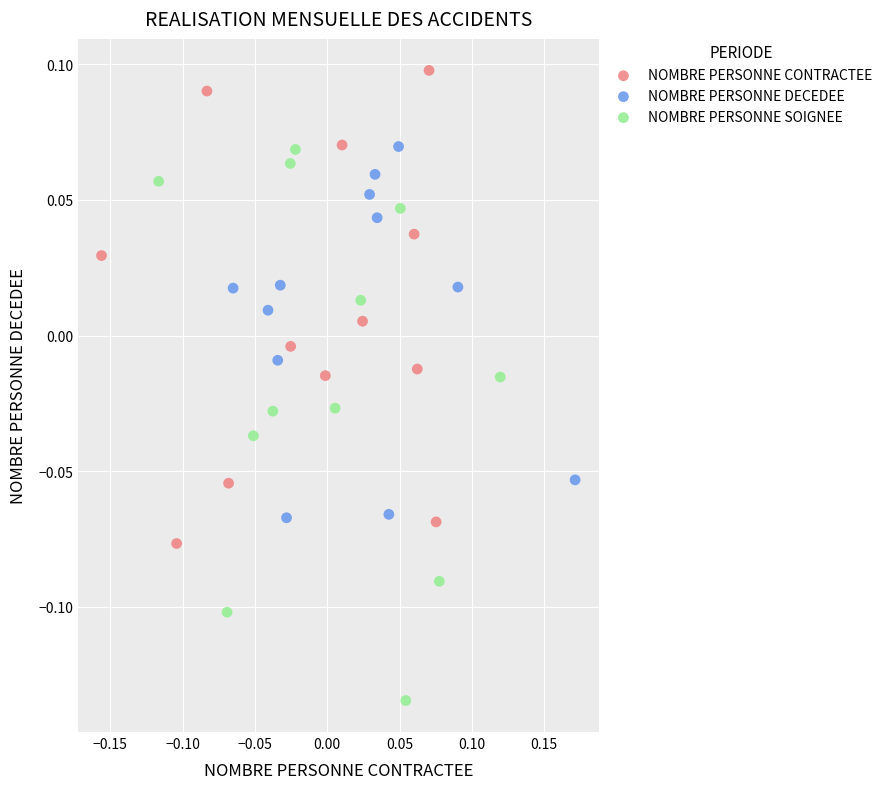

Which series has the widest spread of Y values?

NOMBRE PERSONNE SOIGNEE